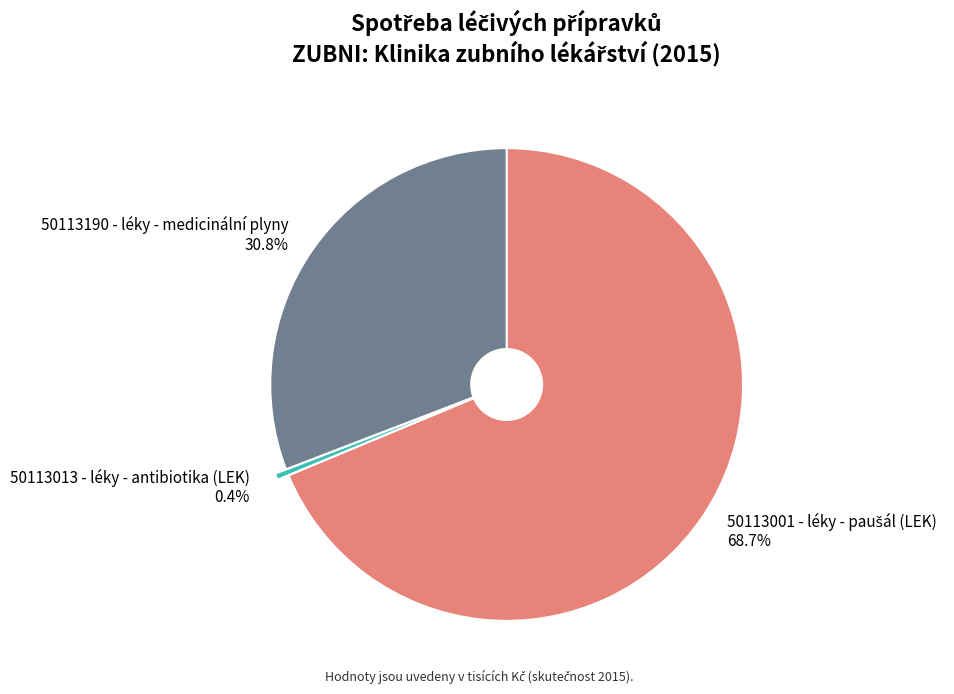

Which slice is the smallest?

50113013 - léky - antibiotika (LEK)